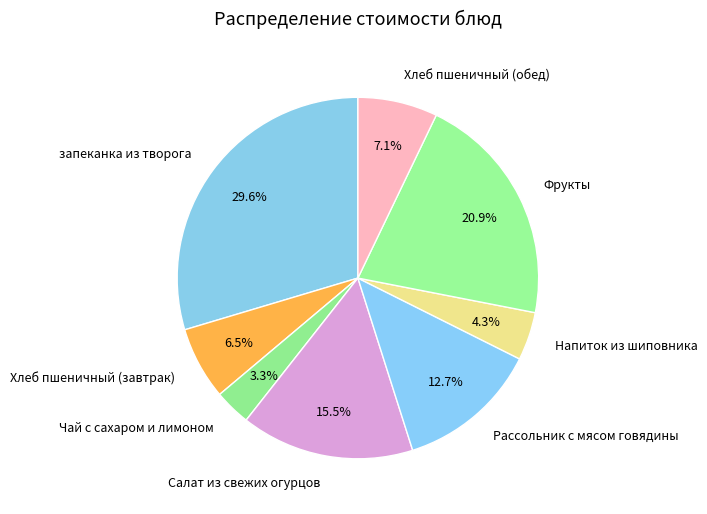

Does Напиток из шиповника represent more than half of the total?

No